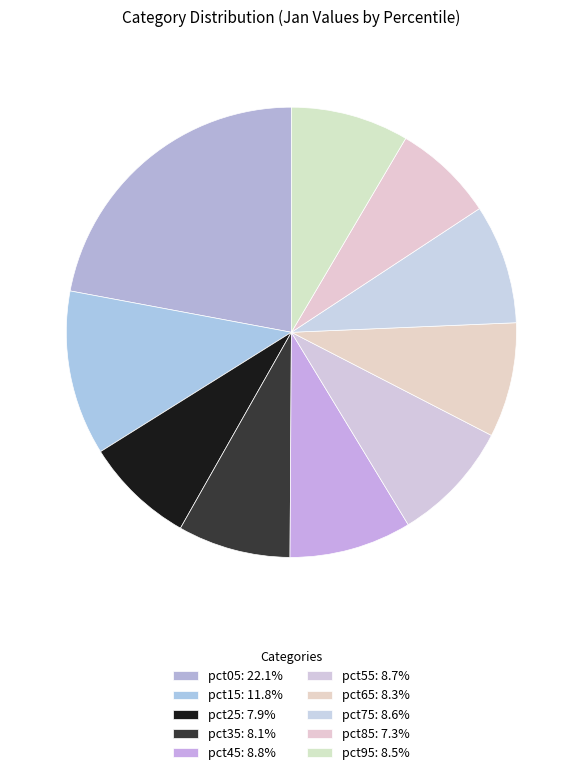

Rank the categories by value from highest to lowest.

pct05, pct15, pct45, pct55, pct75, pct95, pct65, pct35, pct25, pct85